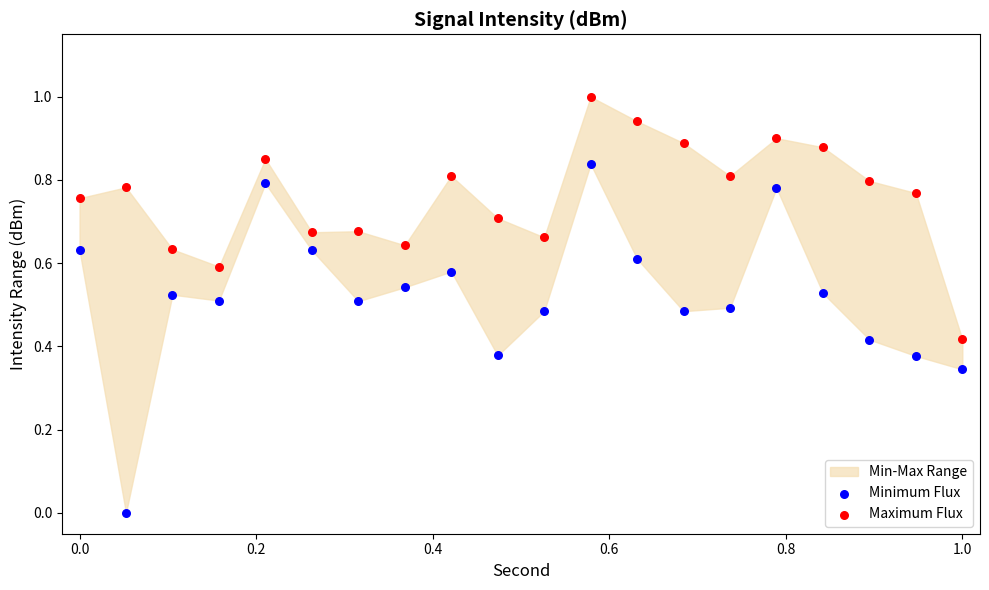

Across all data points, what is the range of X values (max minus min)?

1.0